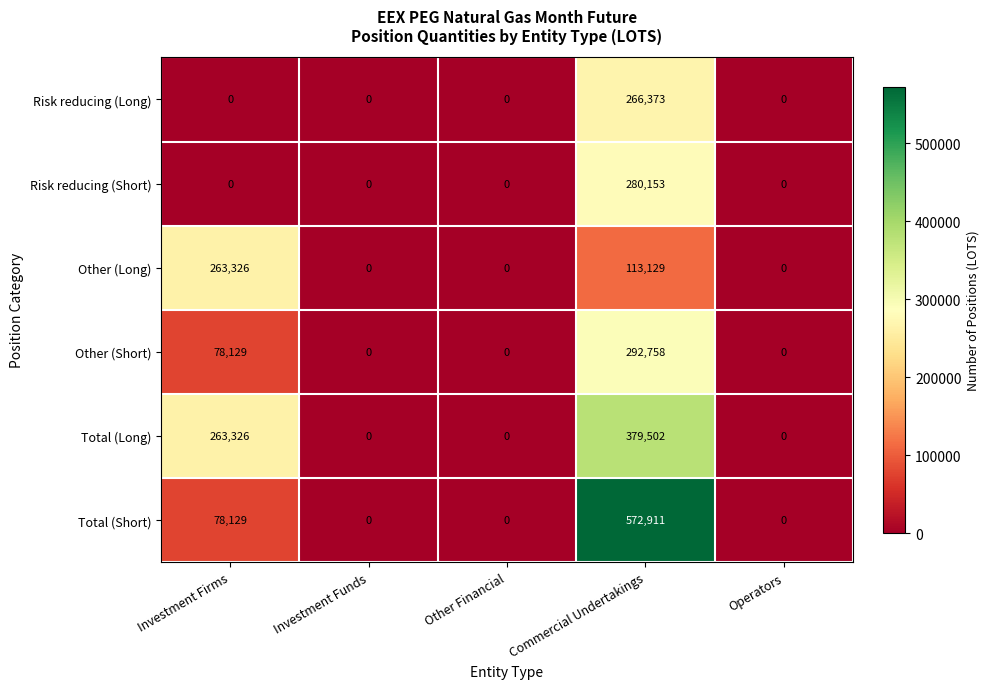

Which series has the largest range (max minus min)?

Total (Short)